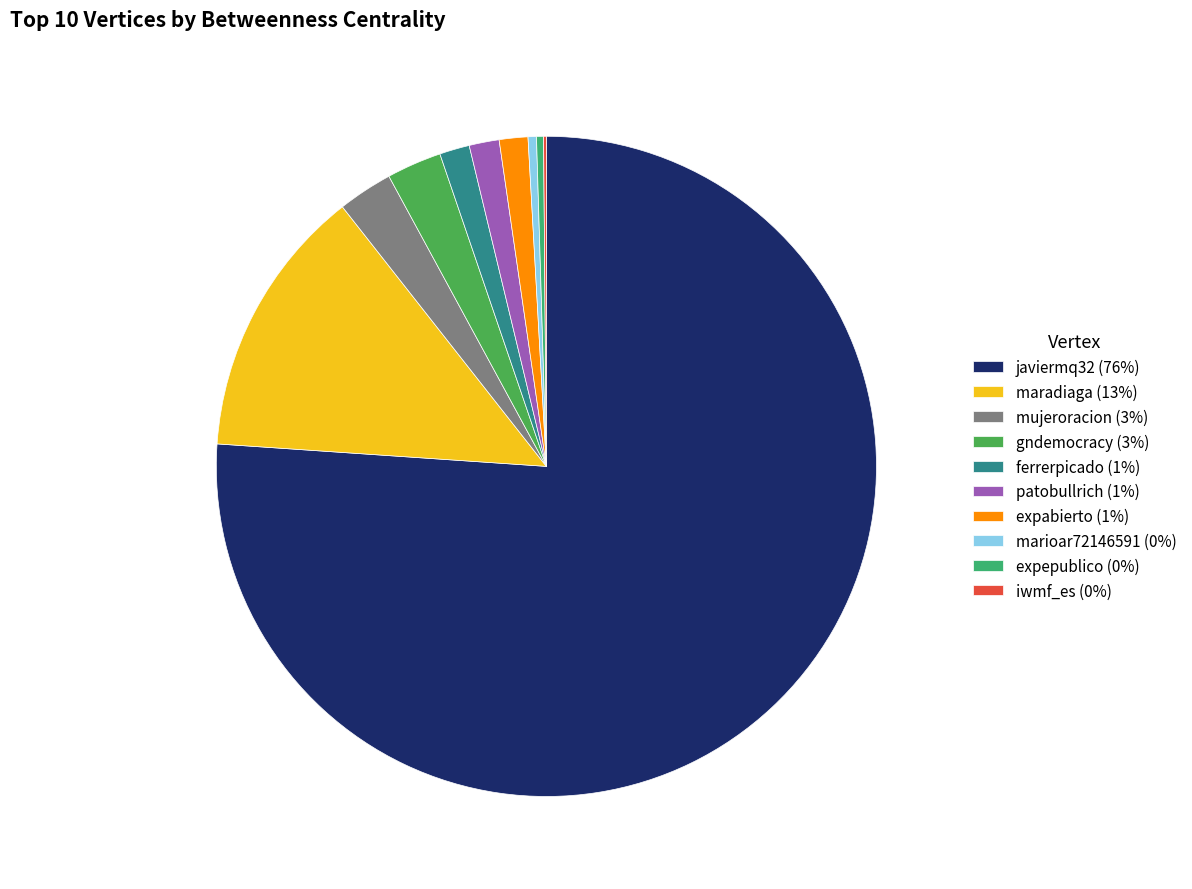

Which category has the smallest portion of the pie?

iwmf_es